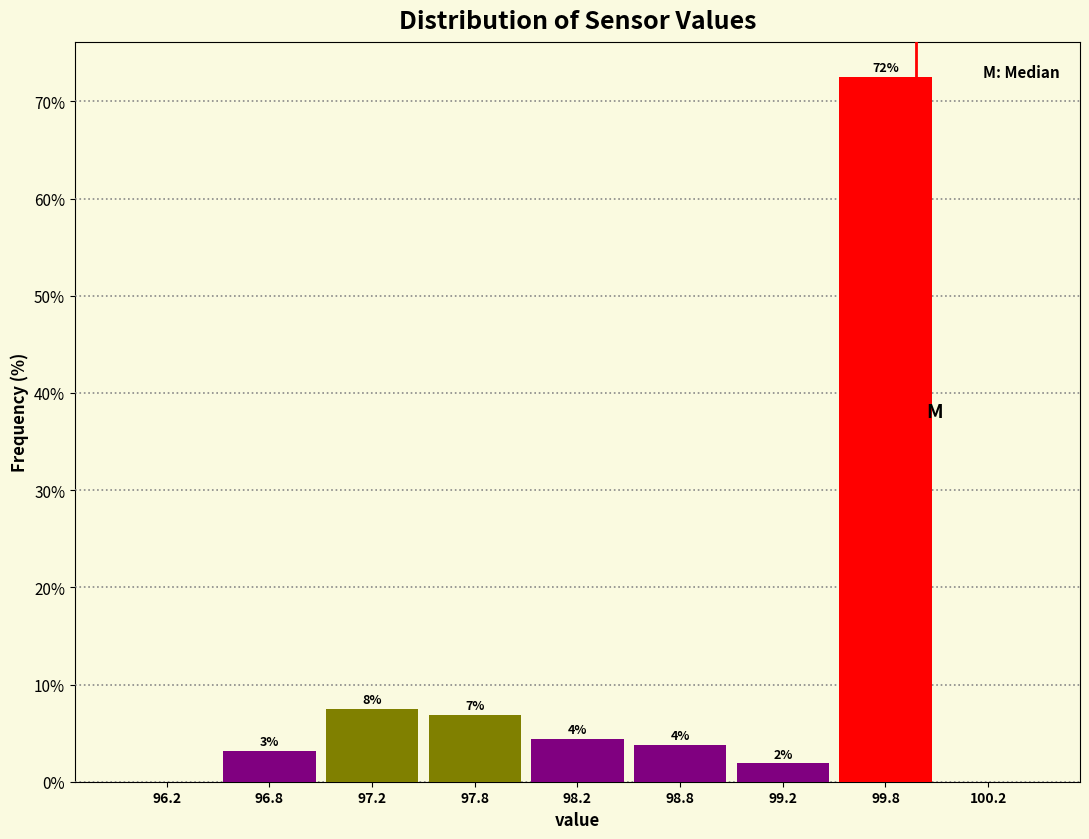

Are the bars horizontal?

No